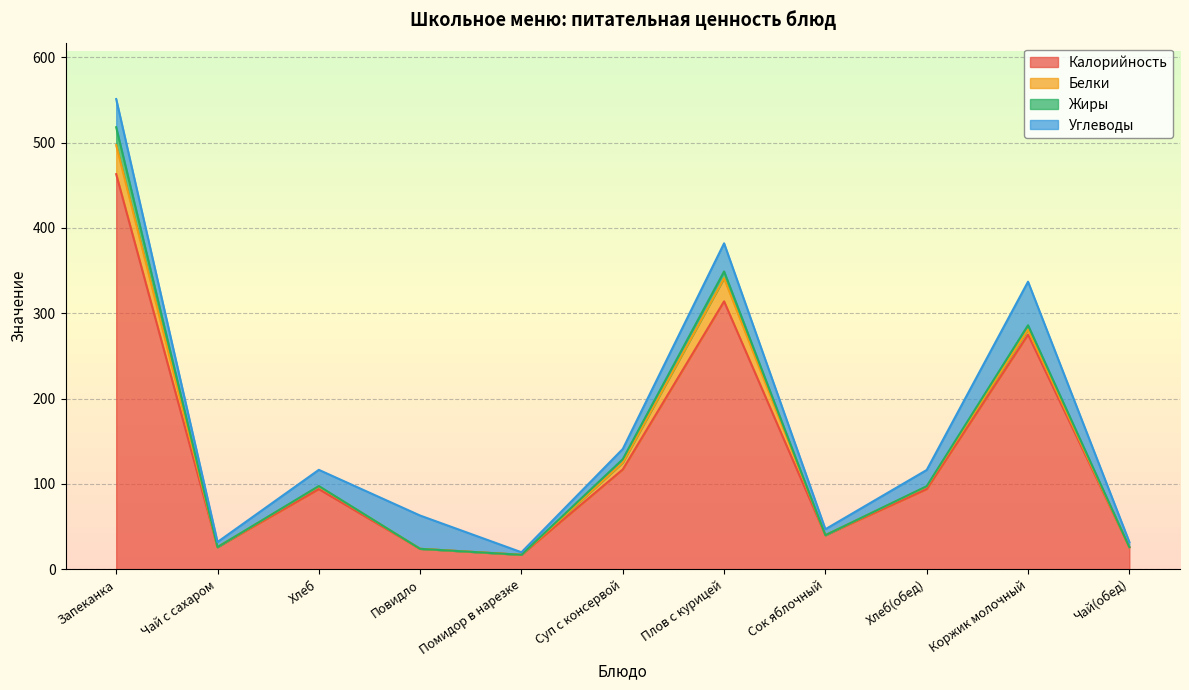

How many lines are shown in the chart?

4